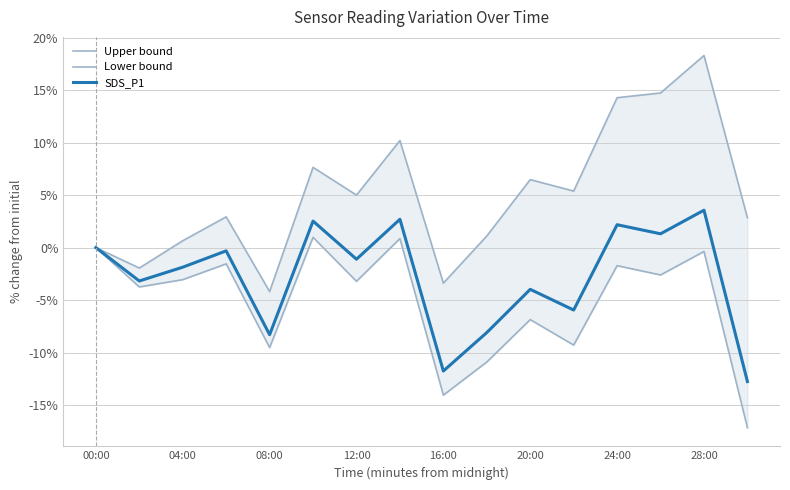

The SDS_P1 series shows 8.4 at 00:00. True or false?

False